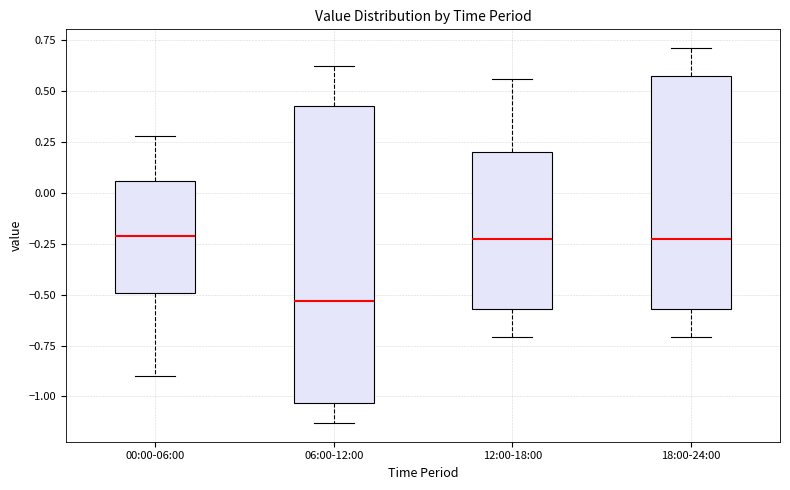

Reading left to right, read every box against the y-axis: the position of its median line, the range the box covers, and the ends of its whiskers. The values are not printed on the chart, so give them approximately, as read against the axis.

00:00-06:00: median -0.20, box -0.50 to 0.05, whiskers -0.90 to 0.30
06:00-12:00: median -0.55, box -1.05 to 0.45, whiskers -1.15 to 0.60
12:00-18:00: median -0.20, box -0.55 to 0.20, whiskers -0.70 to 0.55
18:00-24:00: median -0.20, box -0.55 to 0.55, whiskers -0.70 to 0.70